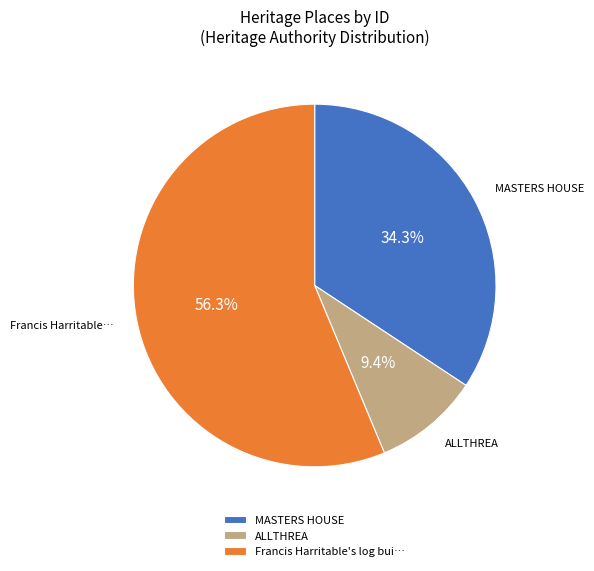

To the nearest percent, what percentage of the pie is MASTERS HOUSE?

34%